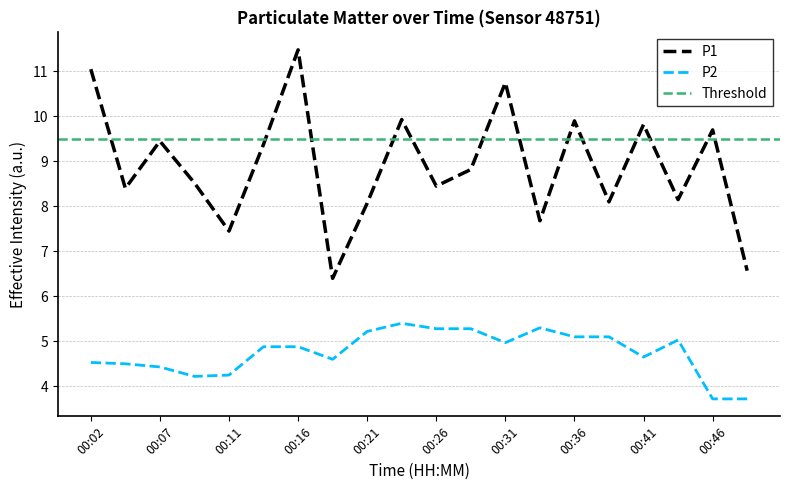

True or false: P2 and P1 cross at least once.

False